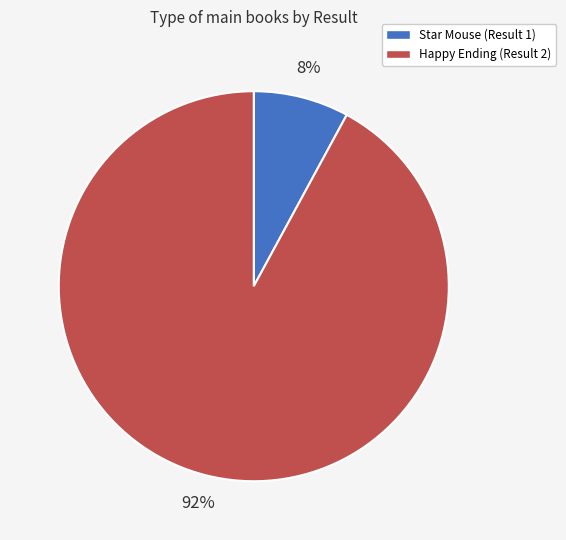

To the nearest percent, what is the difference between the largest and smallest slice percentages?

84%